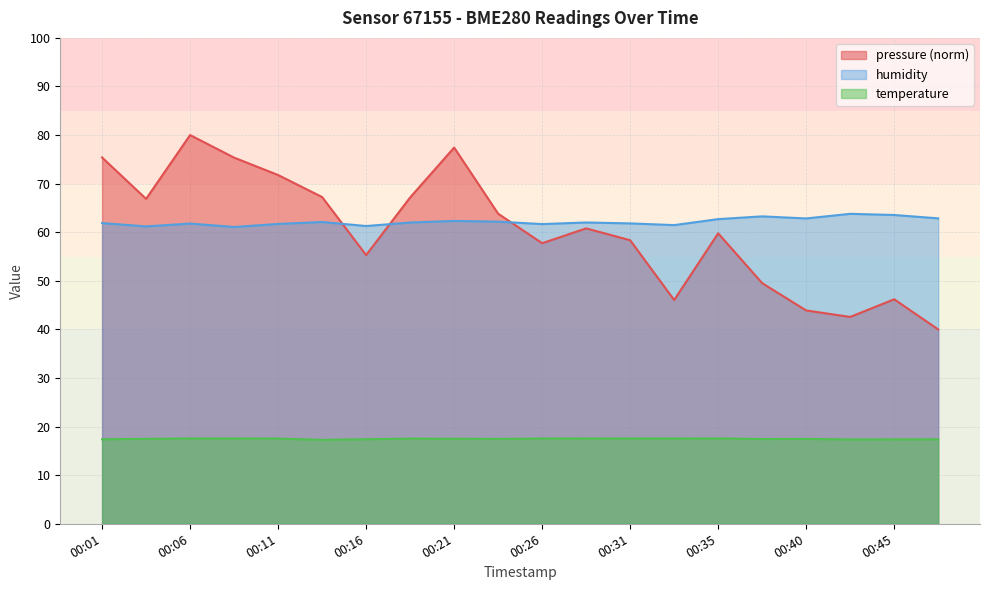

Rank the series at 00:45 from highest to lowest value.

humidity, pressure (norm), temperature